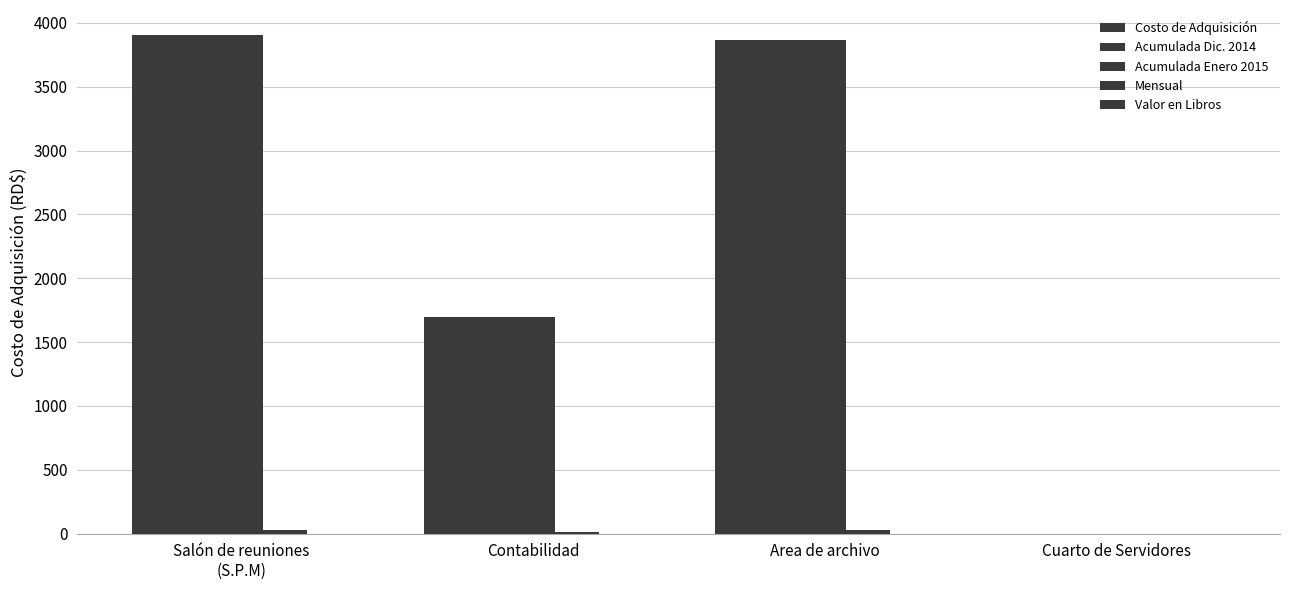

Are the bars grouped side by side (vs. stacked)?

Yes